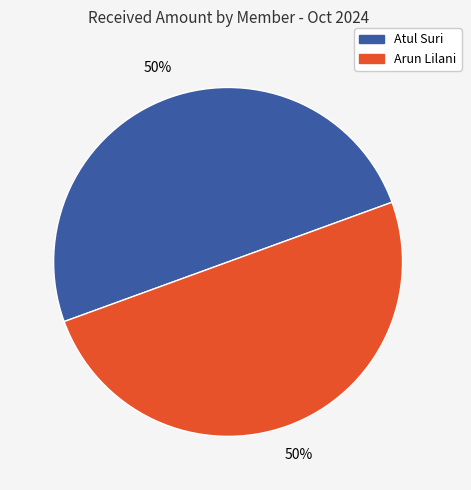

To the nearest percent, what is the average slice percentage?

50%